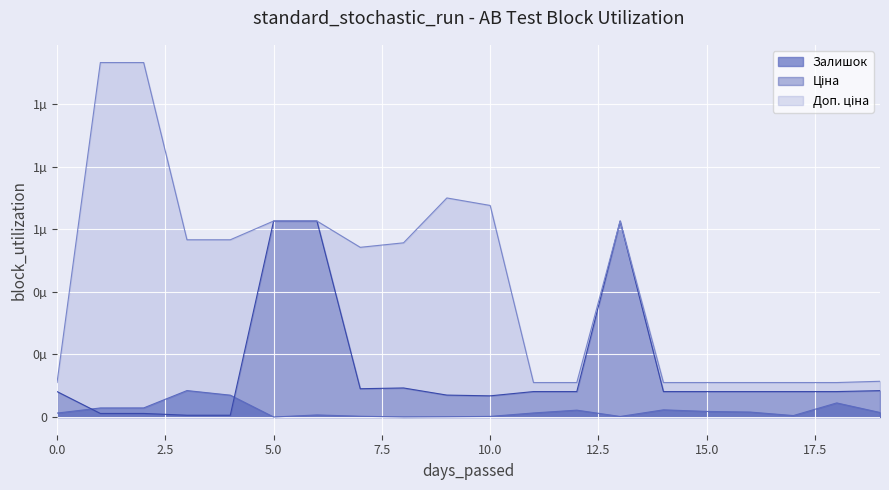

How many distinct data groups are displayed?

3